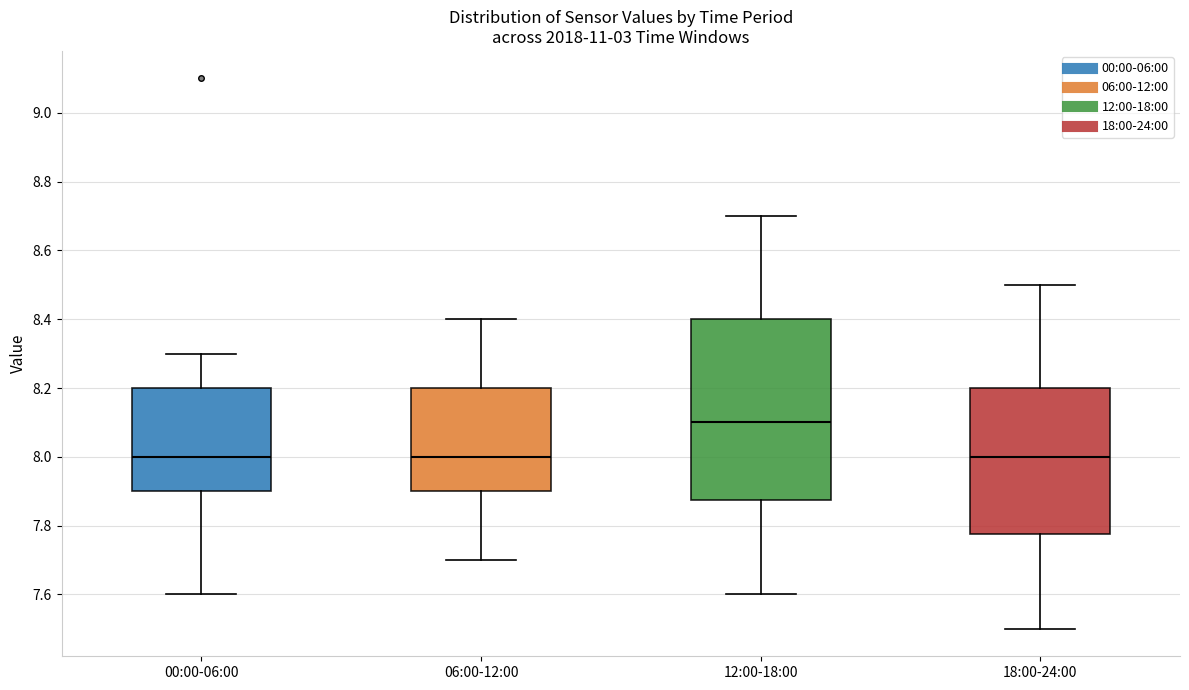

Where is the lower edge of the box for 18:00-24:00 on the y-axis? The values are not printed on the chart, so give them approximately, as read against the axis.

7.78